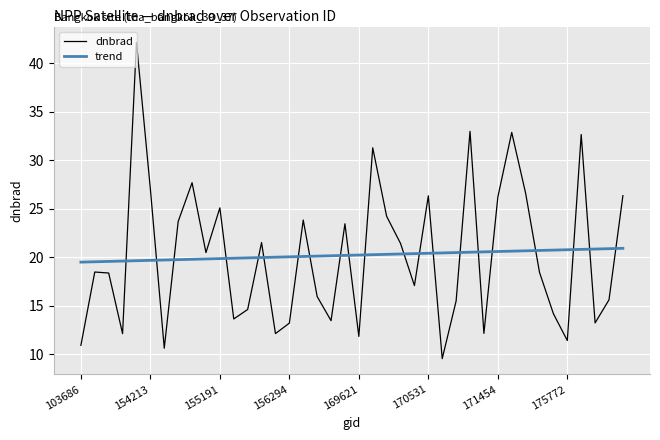

Which series has the widest spread of values?

dnbrad